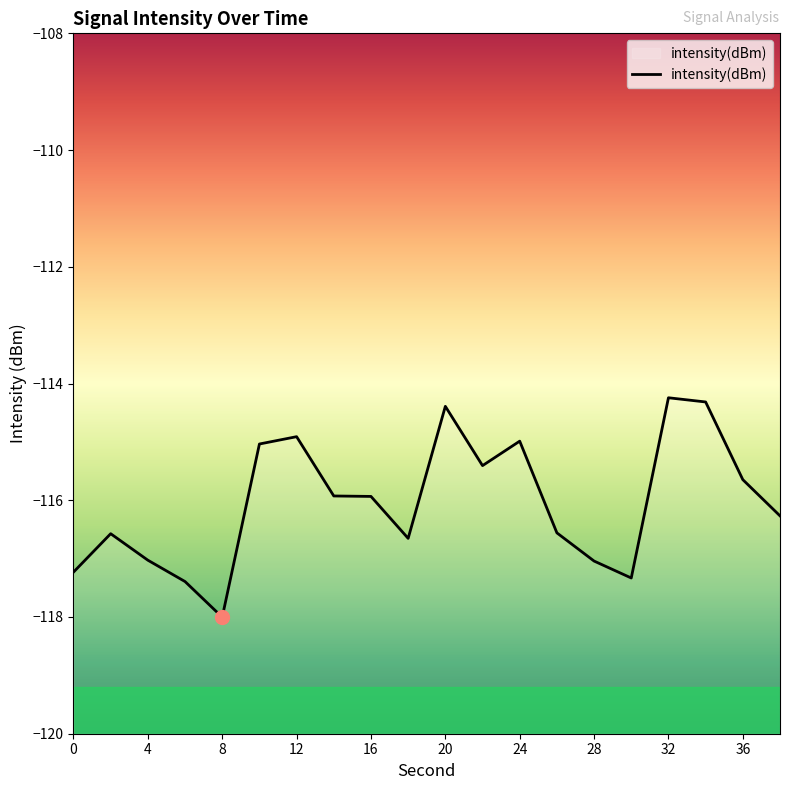

What is the greatest value displayed?

-114.2